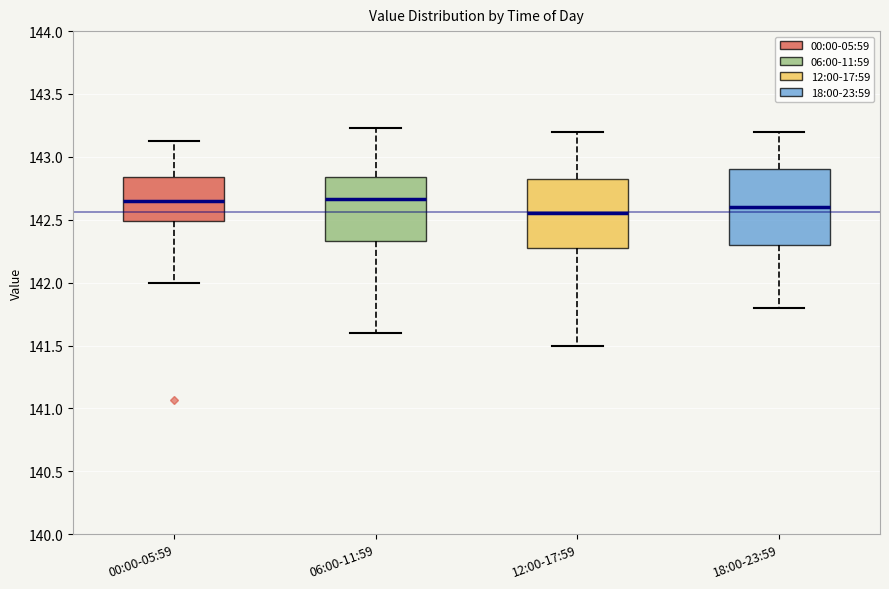

Where is the upper edge of the box for 06:00-11:59 on the y-axis? The values are not printed on the chart, so give them approximately, as read against the axis.

142.85